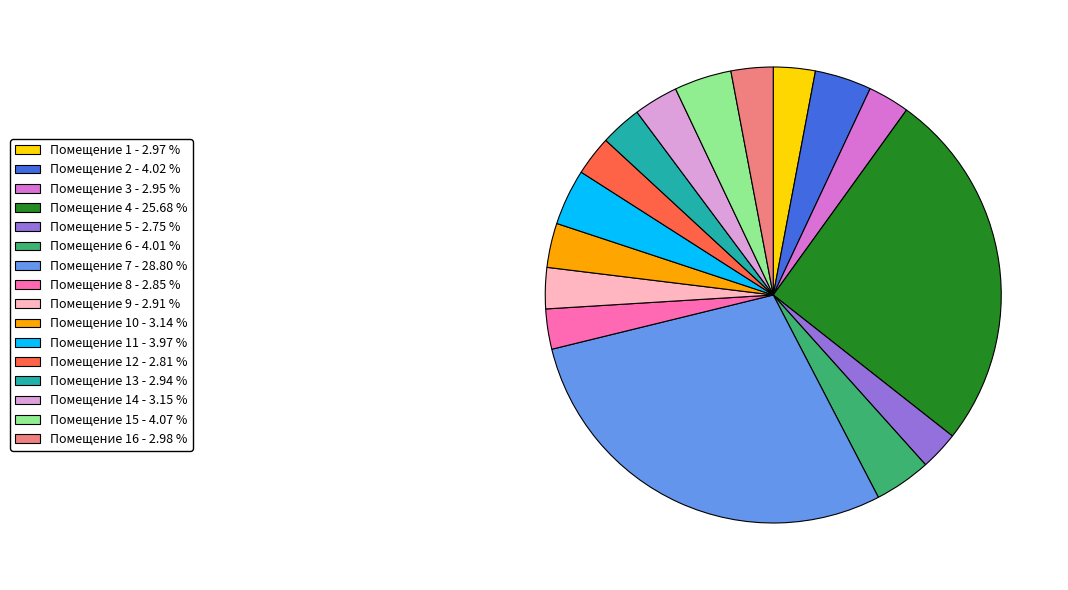

Do Помещение 7 - 28.80 % and Помещение 16 - 2.98 % together represent more than half of the pie?

No